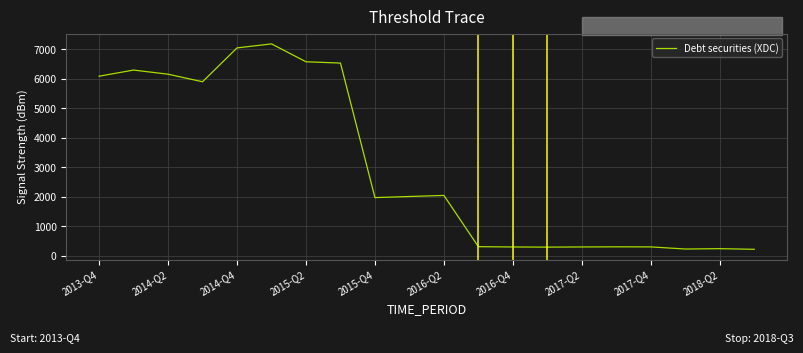

What is the minimum value shown in the chart?

214.3